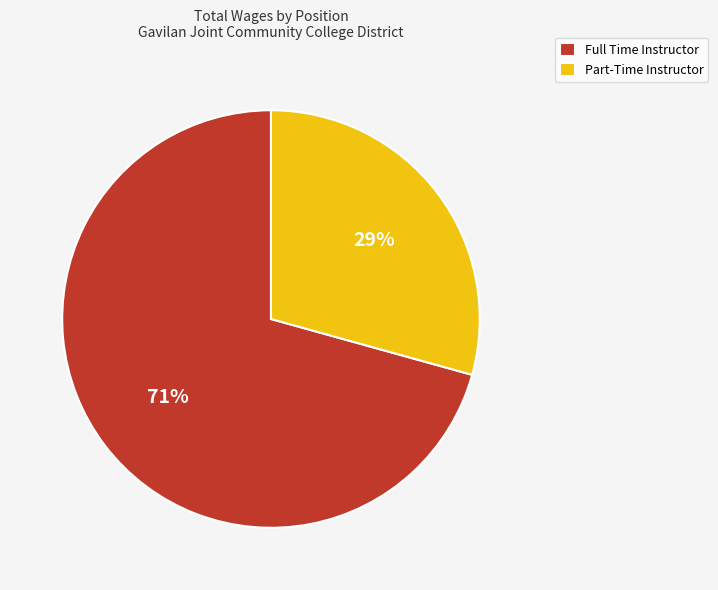

The Full Time Instructor slice represents 71% of the pie. True or false?

True